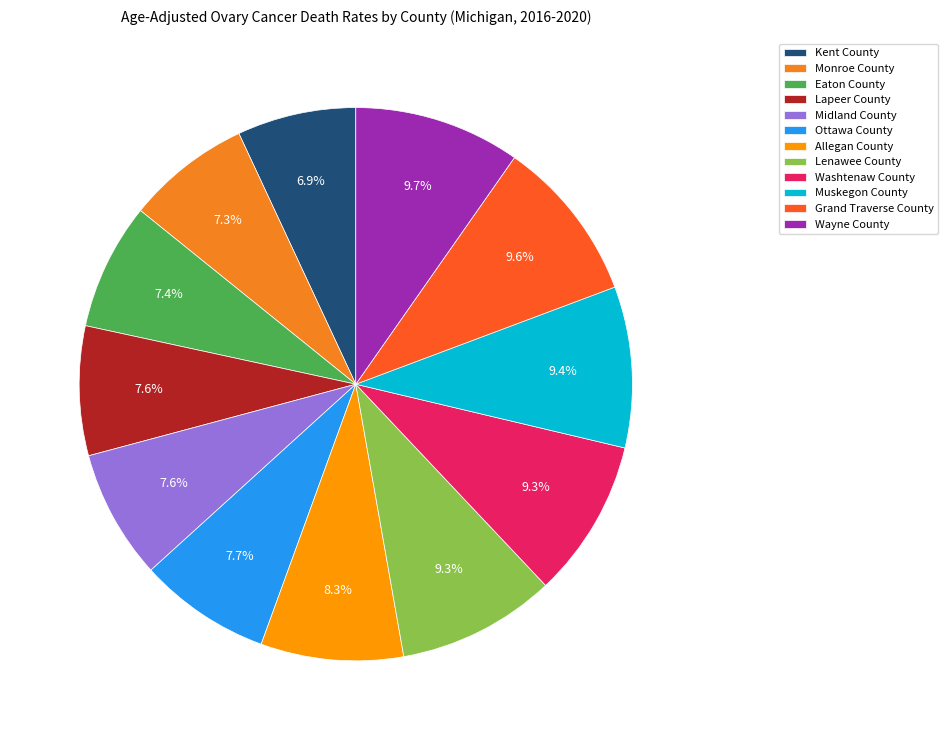

To the nearest percent, what is the average slice percentage?

8%